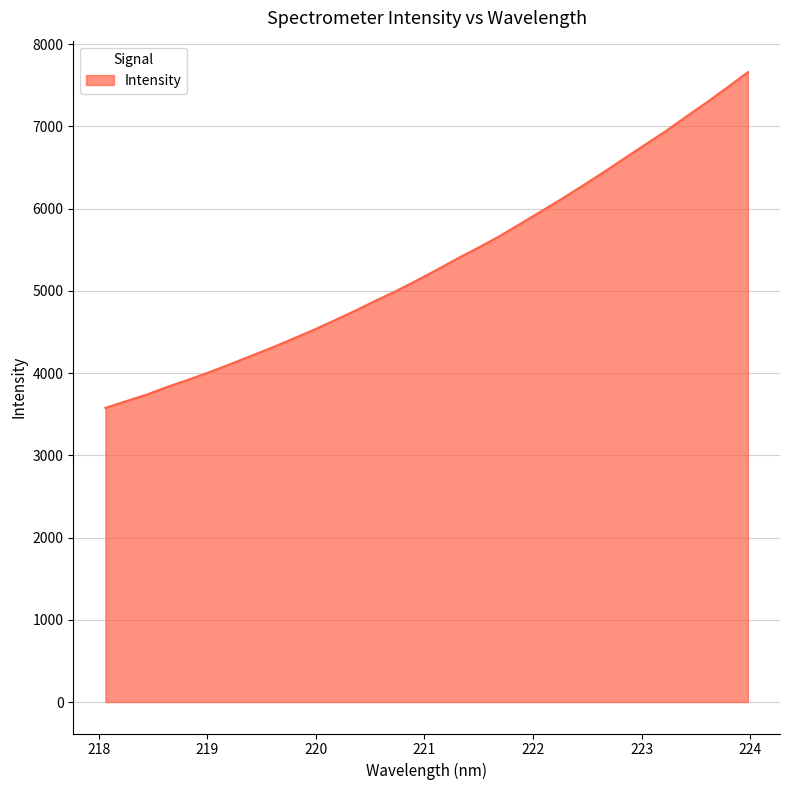

What is the smallest value displayed?

3576.5